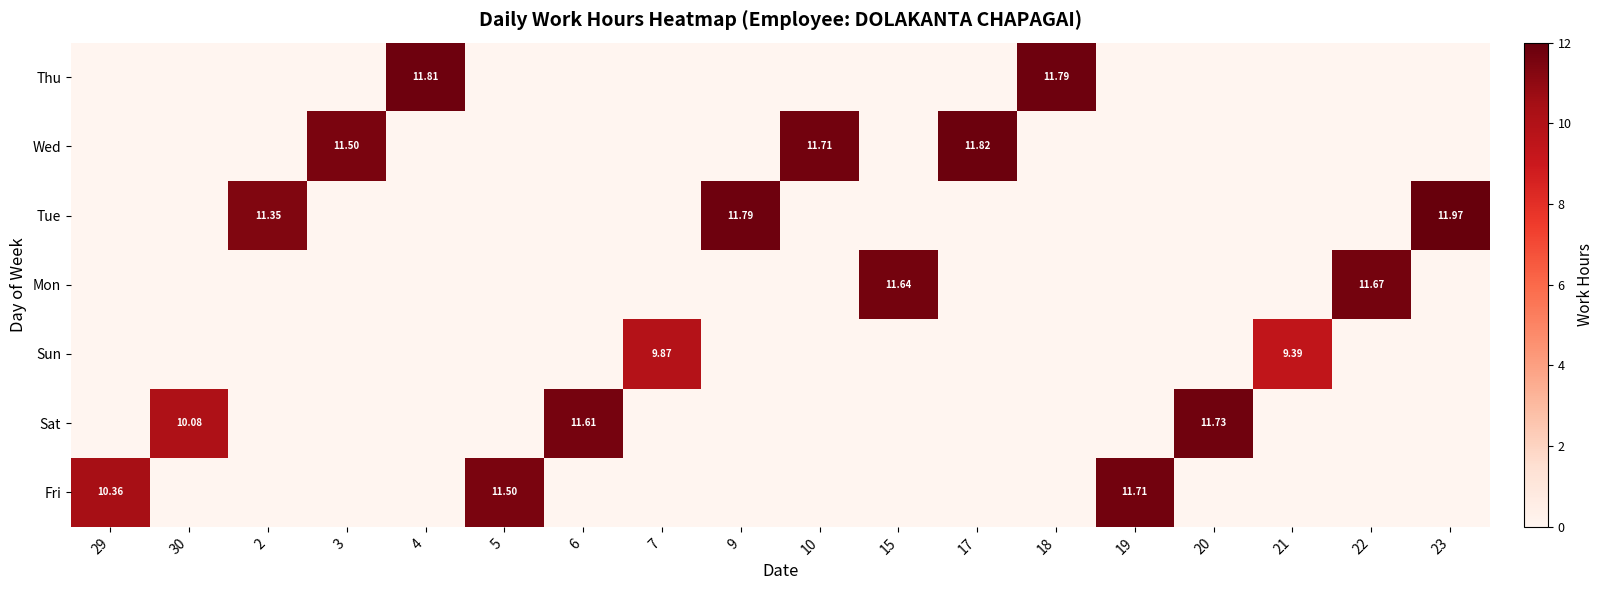

Between 7 and 19, which is larger?

19